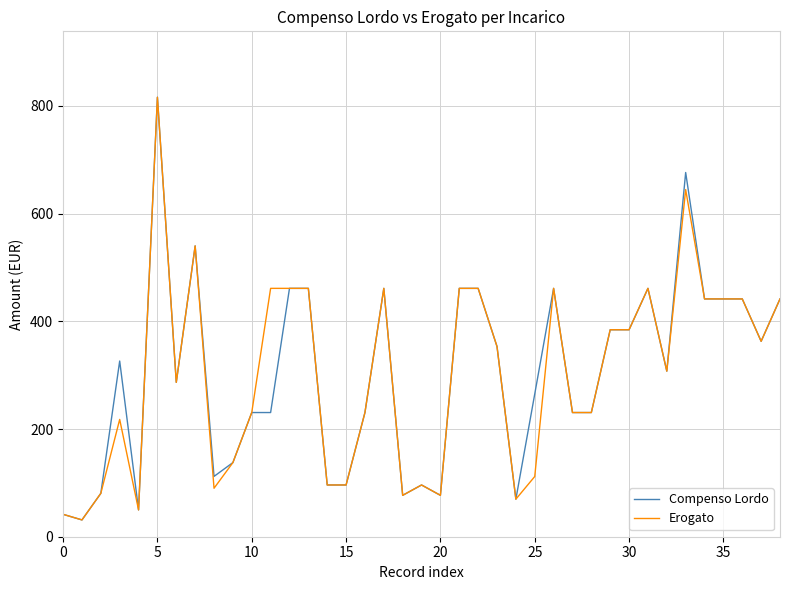

At how many categories does at least one series exceed 176?

27